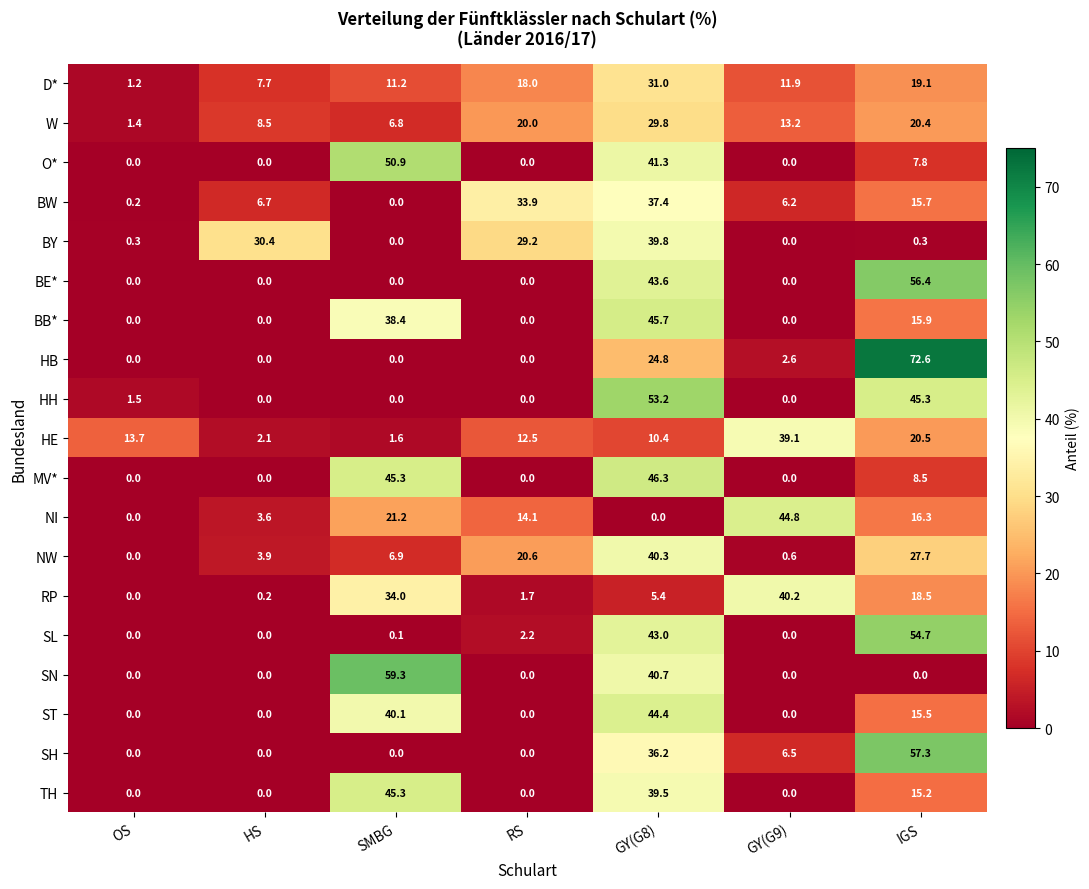

What is the maximum value for BW?

37.4